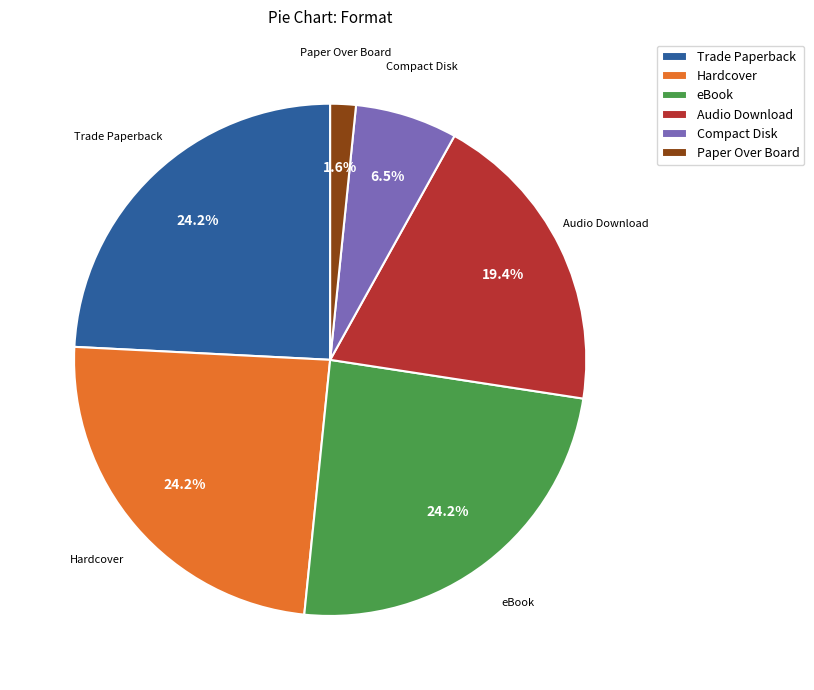

How many slices are in this pie chart?

6